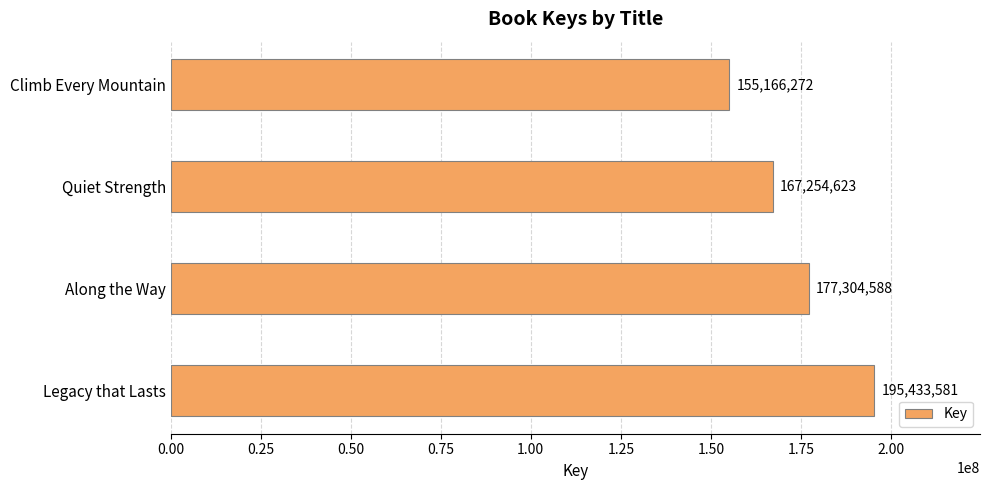

Count the values in the range 167254623 to 195433581.

3